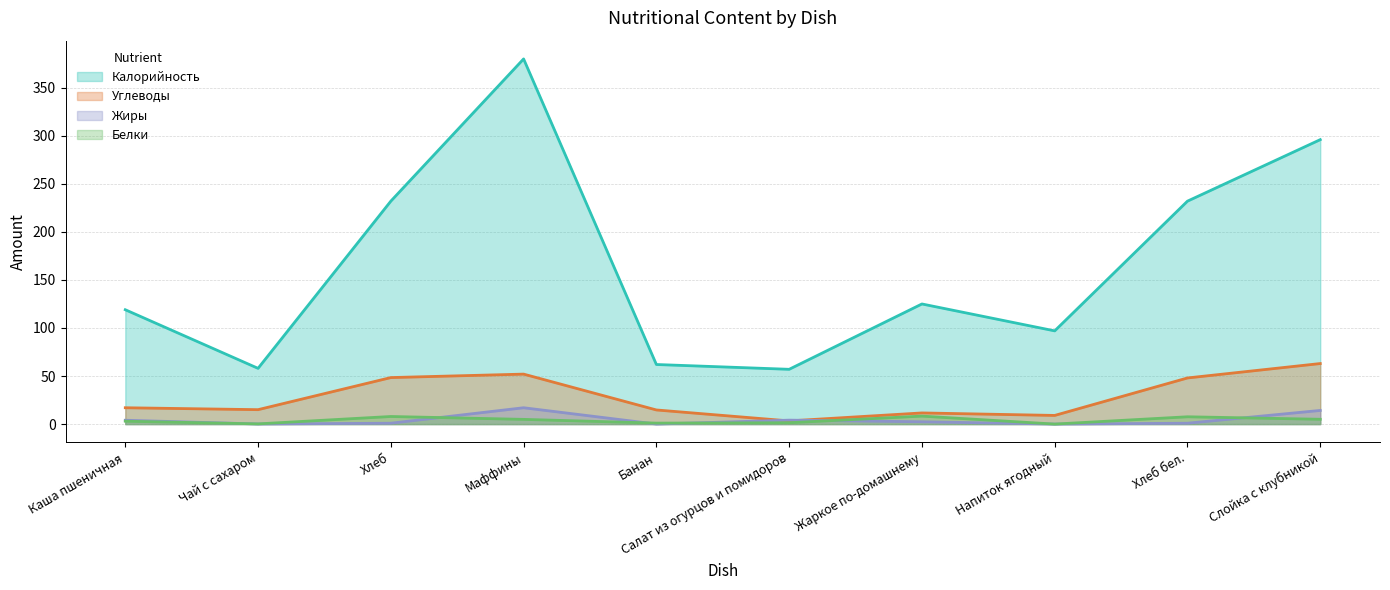

Which has a higher value, Маффины or Салат из огурцов и помидоров?

Маффины